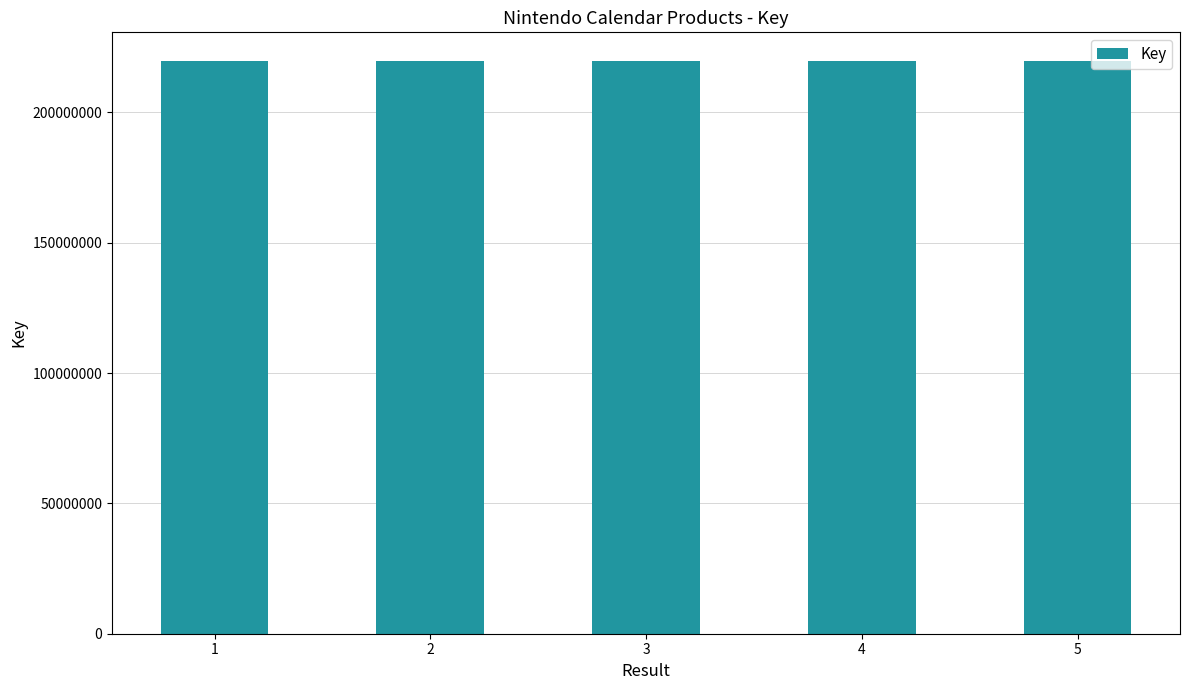

What is the smallest value displayed?

219706582